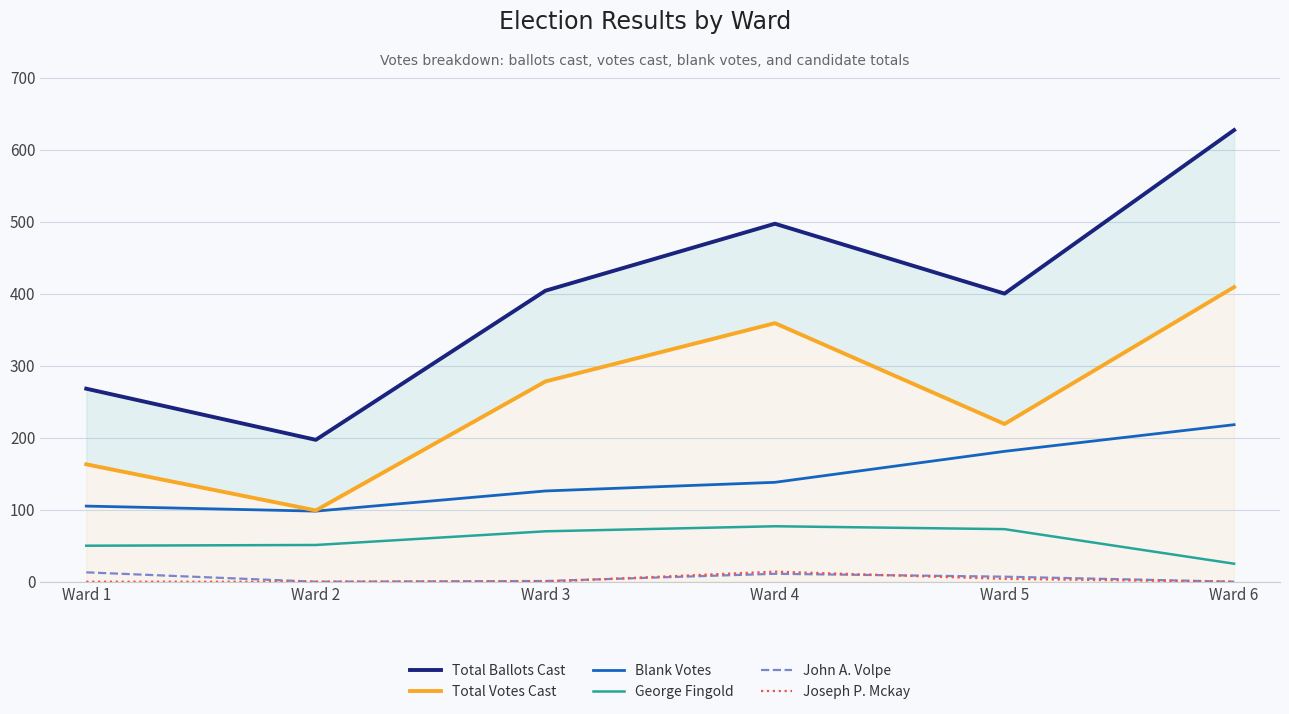

At Ward 1, list the series in order from largest to smallest.

Total Ballots Cast, Total Votes Cast, Blank Votes, George Fingold, John A. Volpe, Joseph P. Mckay